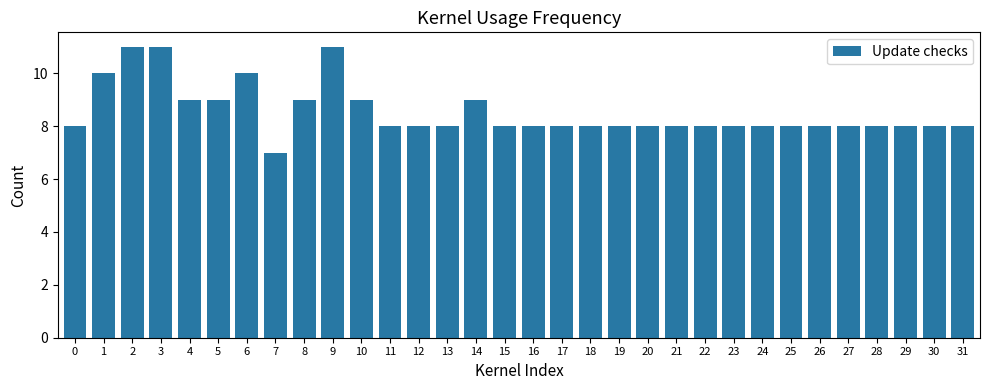

What is the change in value from 10 to 30?

-1